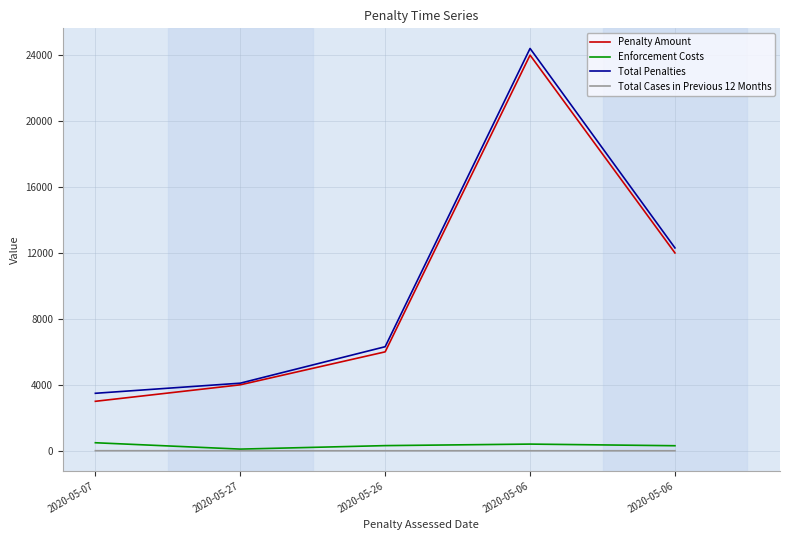

True or false: Enforcement Costs and Total Penalties intersect in this chart.

False